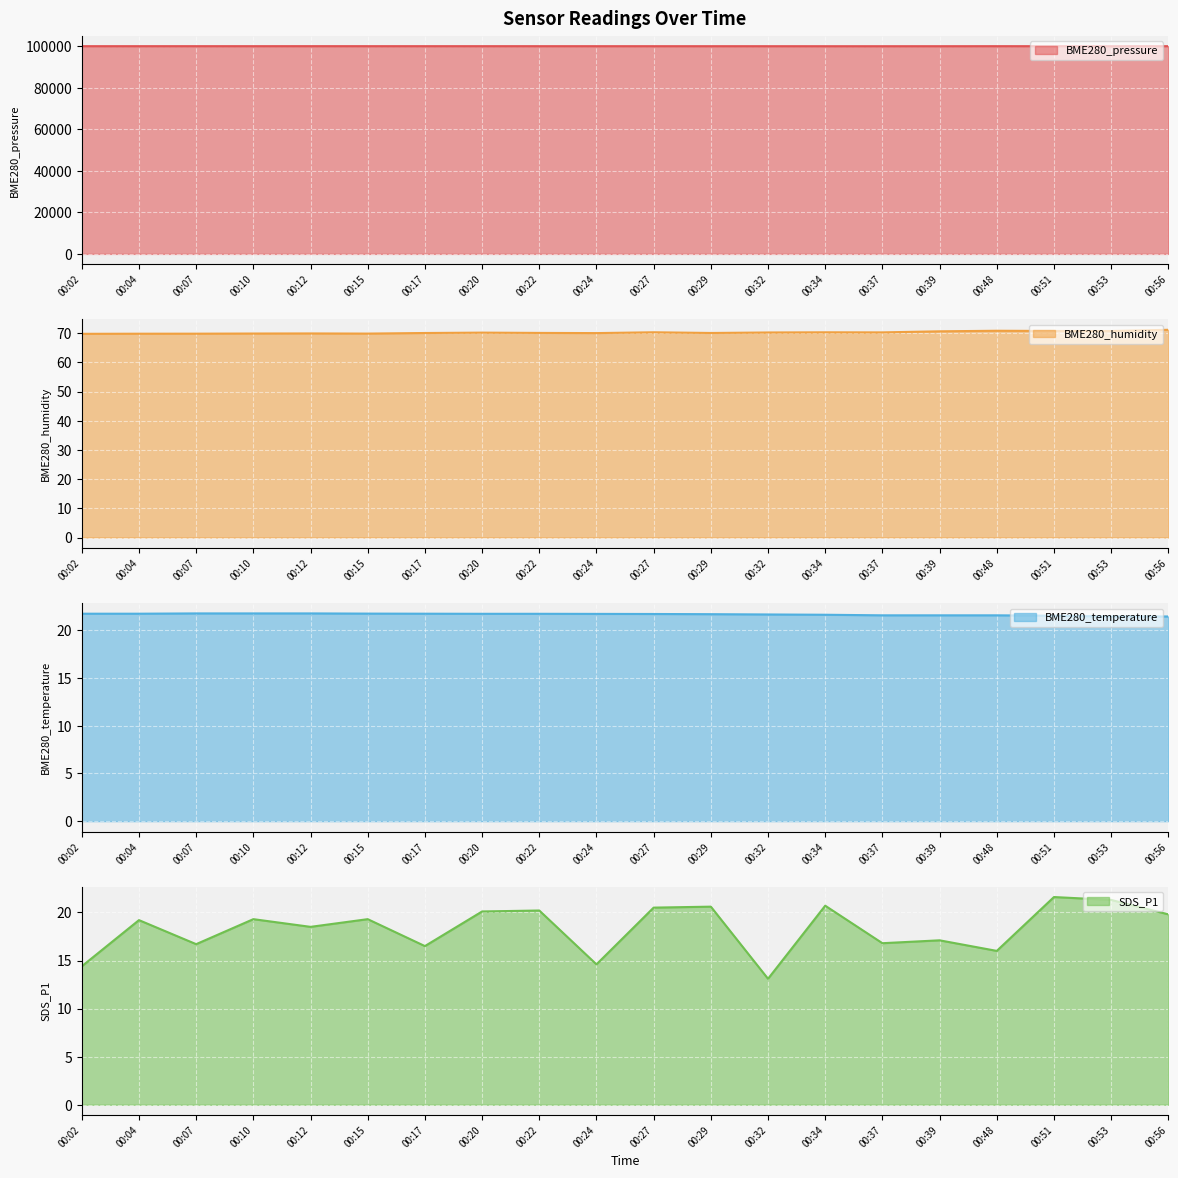

True or false: BME280_pressure and SDS_P1 intersect in this chart.

False